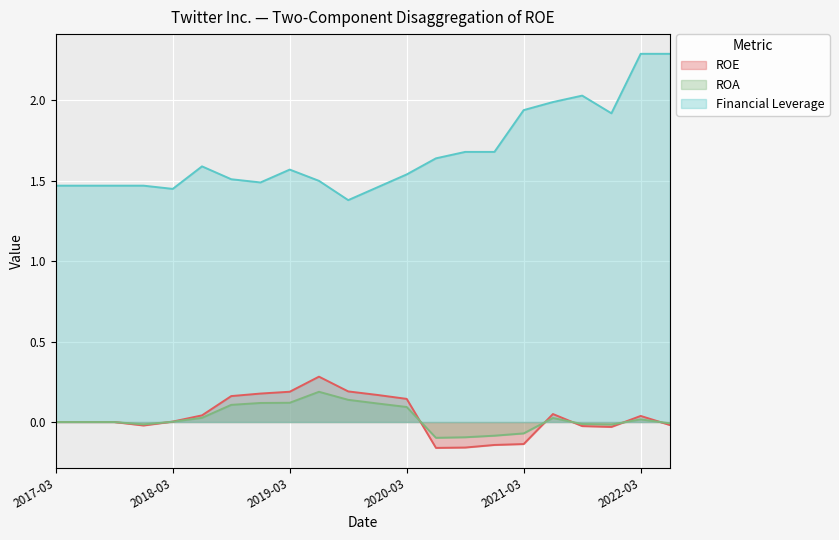

What is the difference between the maximum and minimum values in the ROA series?

0.3